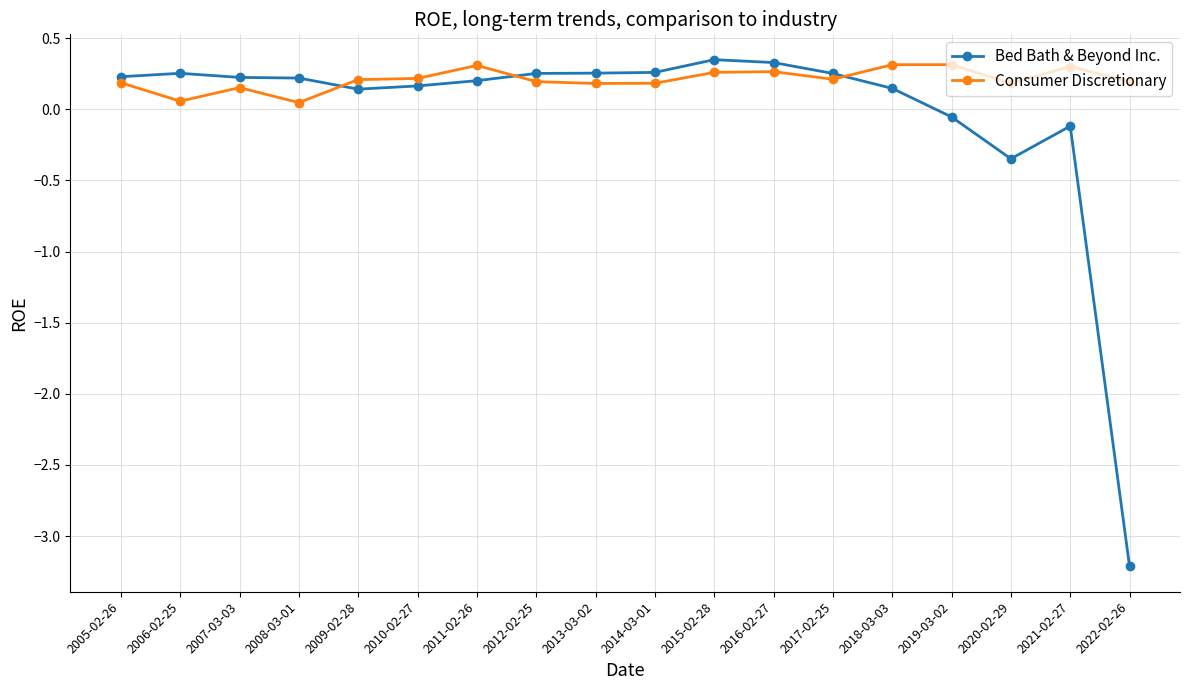

True or false: Bed Bath & Beyond Inc. has more than 1 points higher than both neighbors.

True